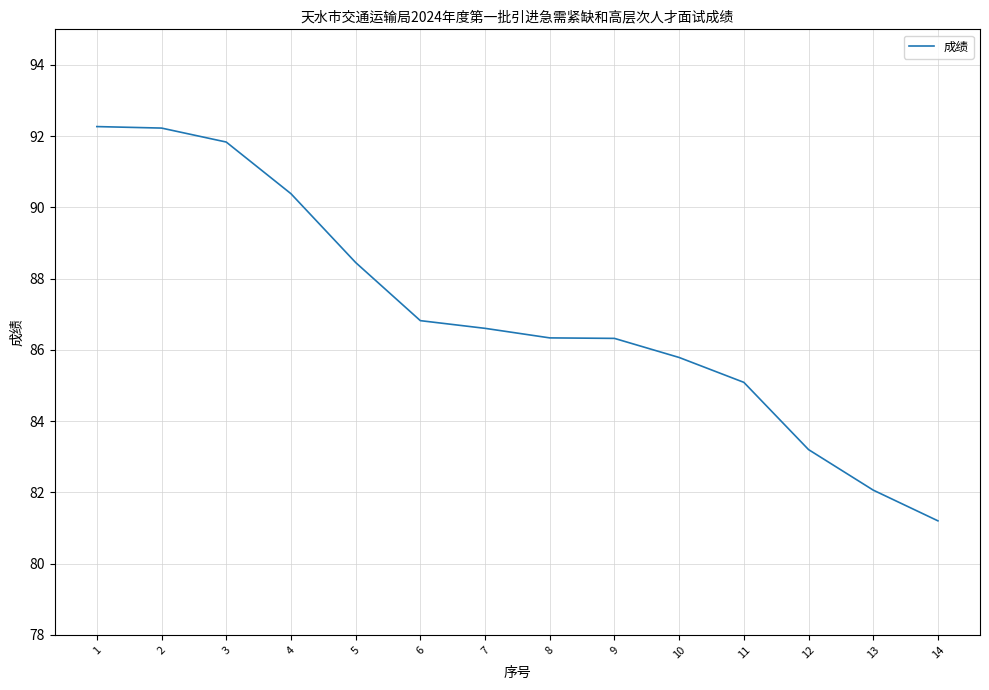

What value does the data have at 14?

81.2